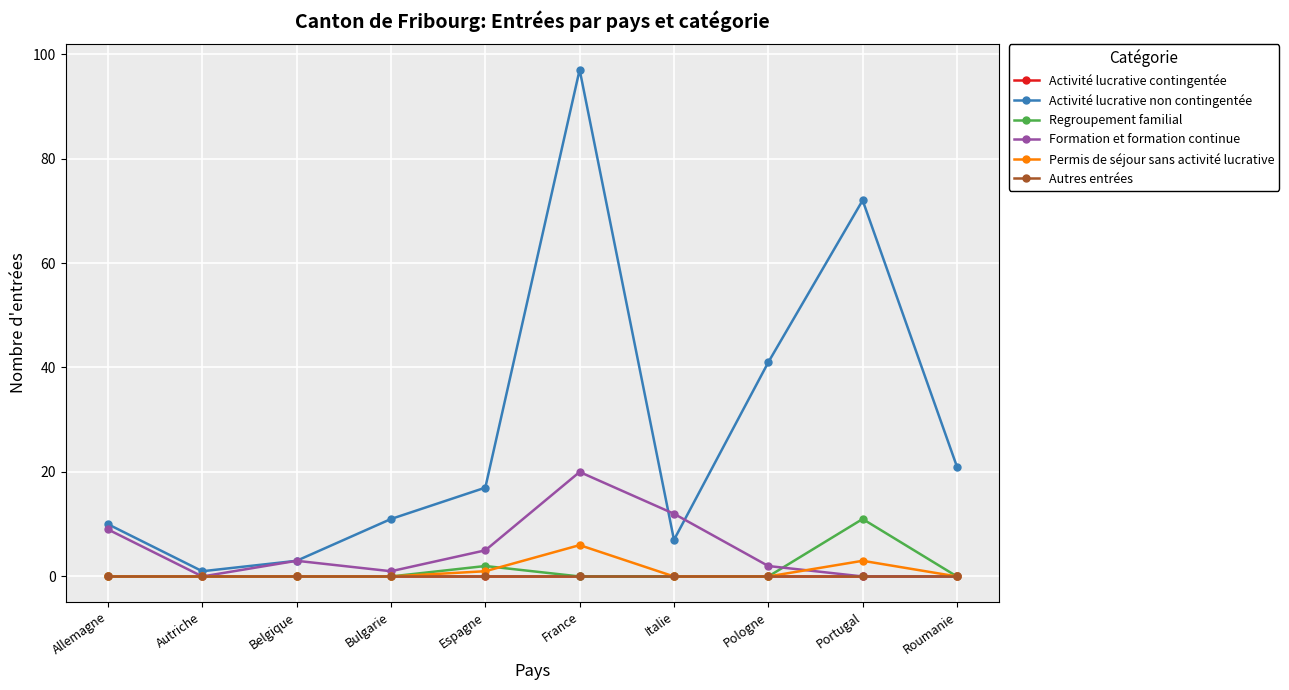

Does the chart have visible grid lines?

Yes